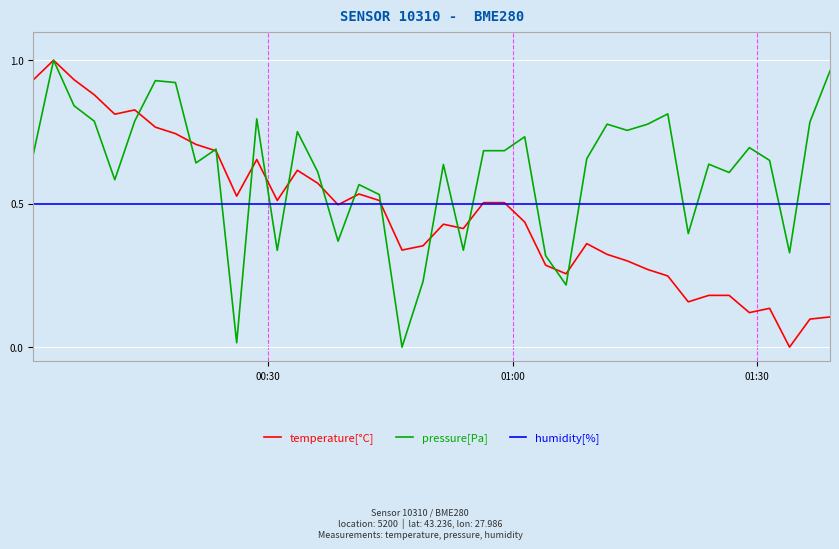

Which series has the largest total across all categories?

pressure[Pa]